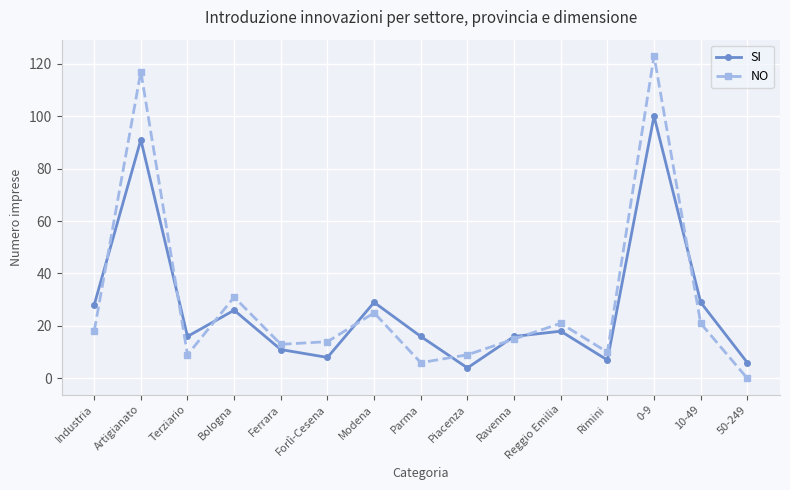

What position from the right is Piacenza?

7